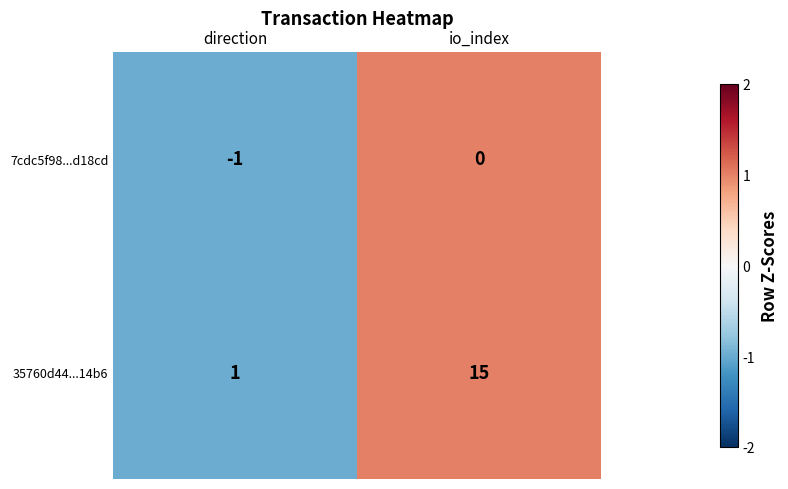

At how many categories does at least one series exceed 0?

2